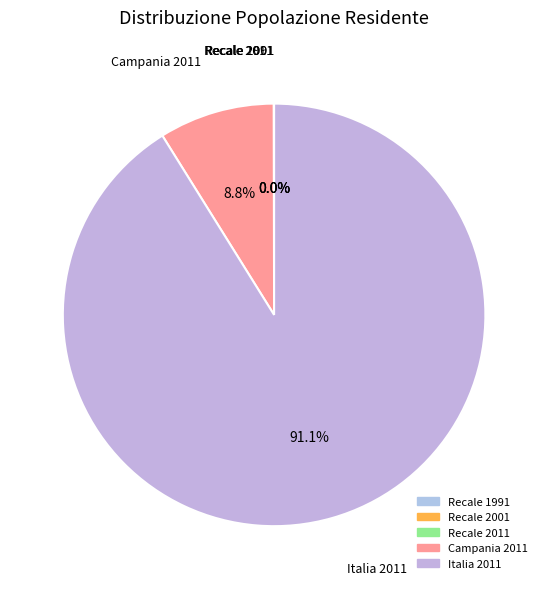

What is the majority slice?

Italia 2011